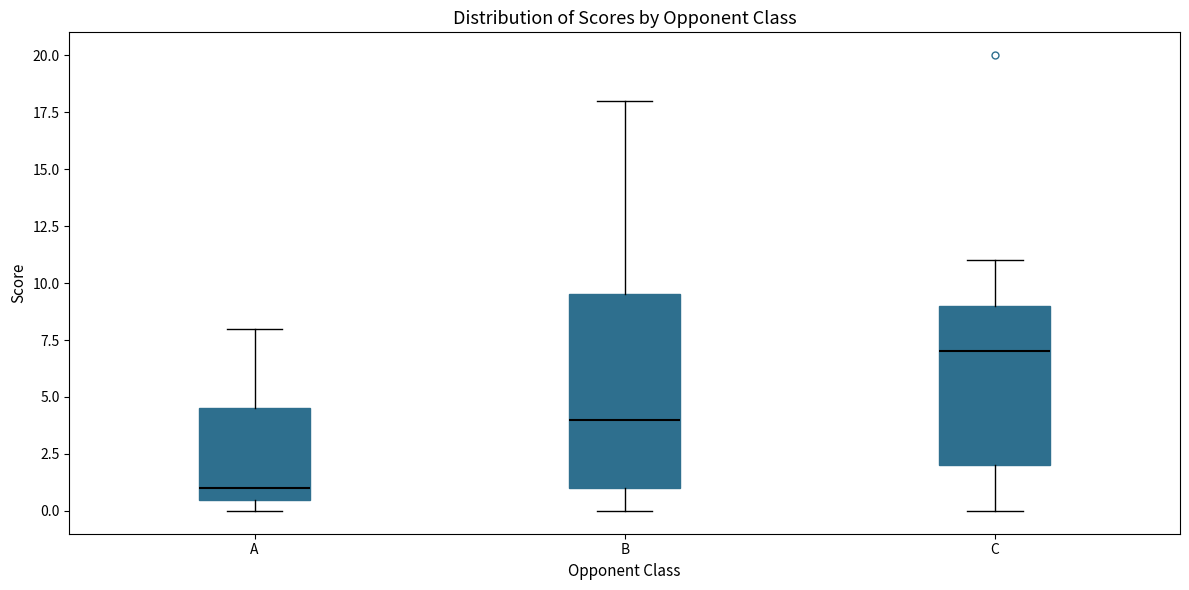

Which box has the highest median line?

C